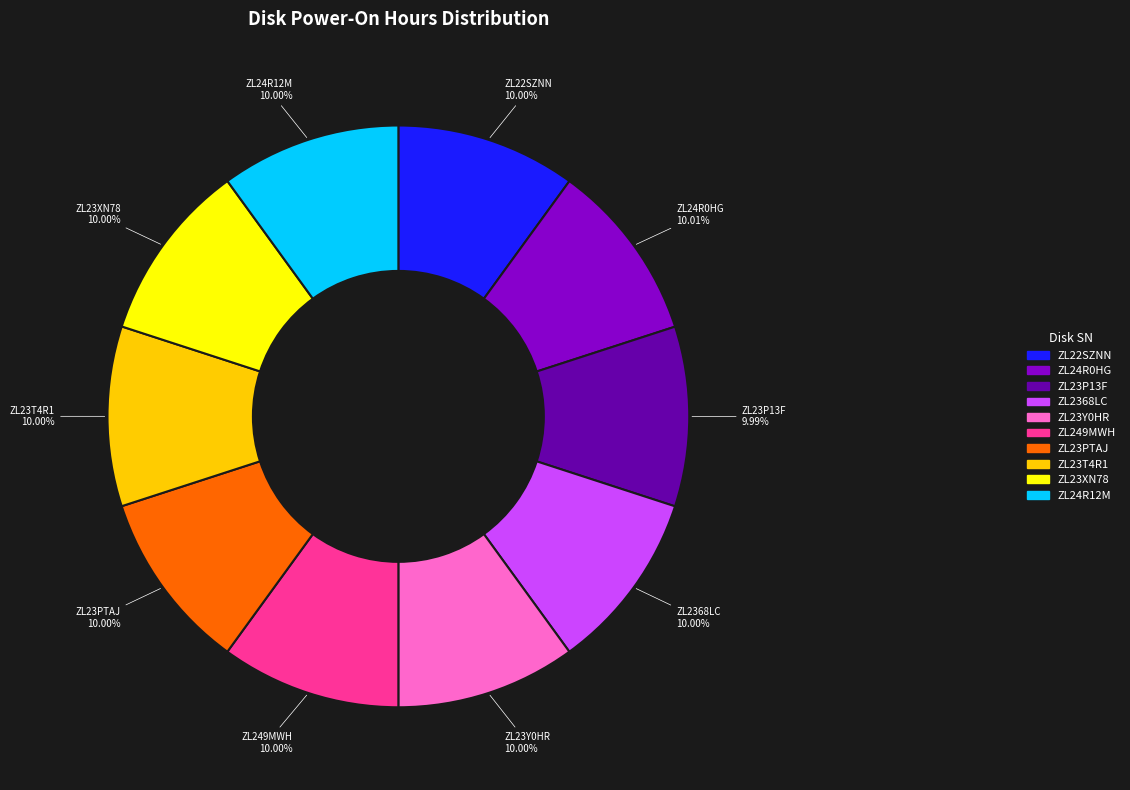

Approximately how many times larger is the value at ZL23T4R1 compared to ZL23P13F?

1.0